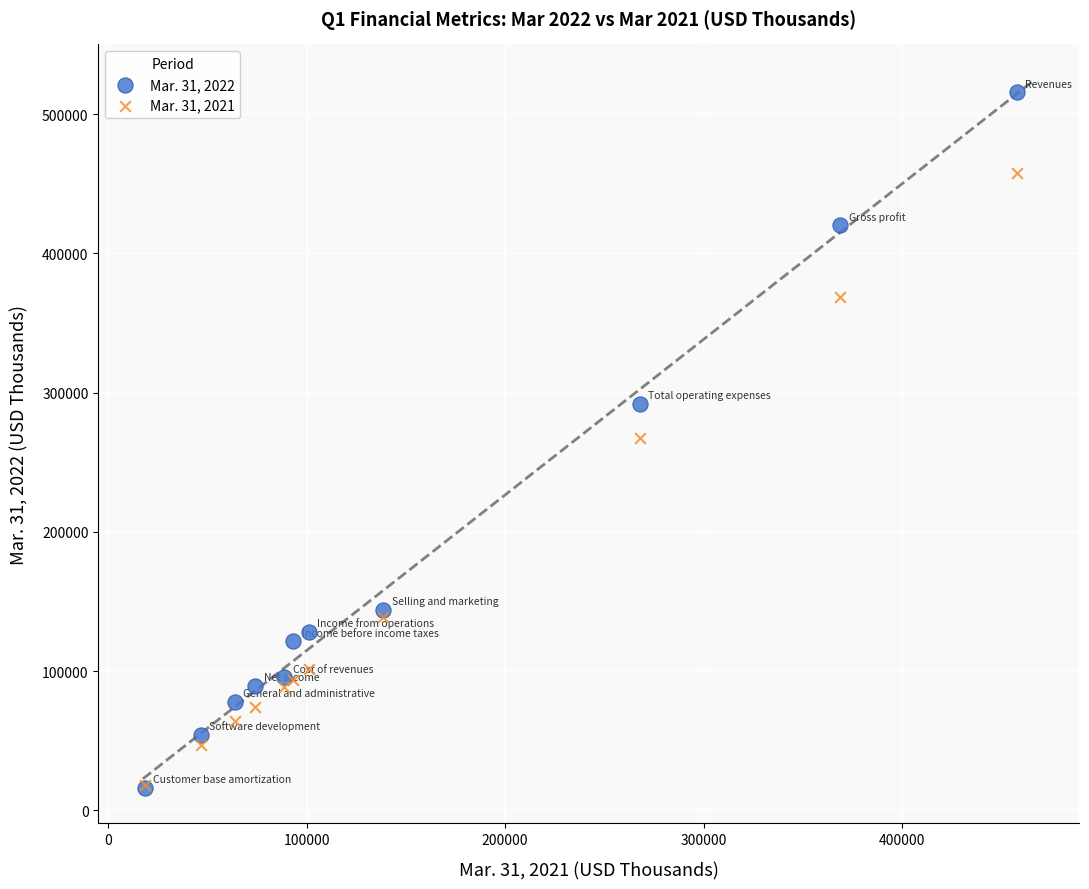

What are all the series names shown in the legend?

Mar. 31, 2022, Mar. 31, 2021